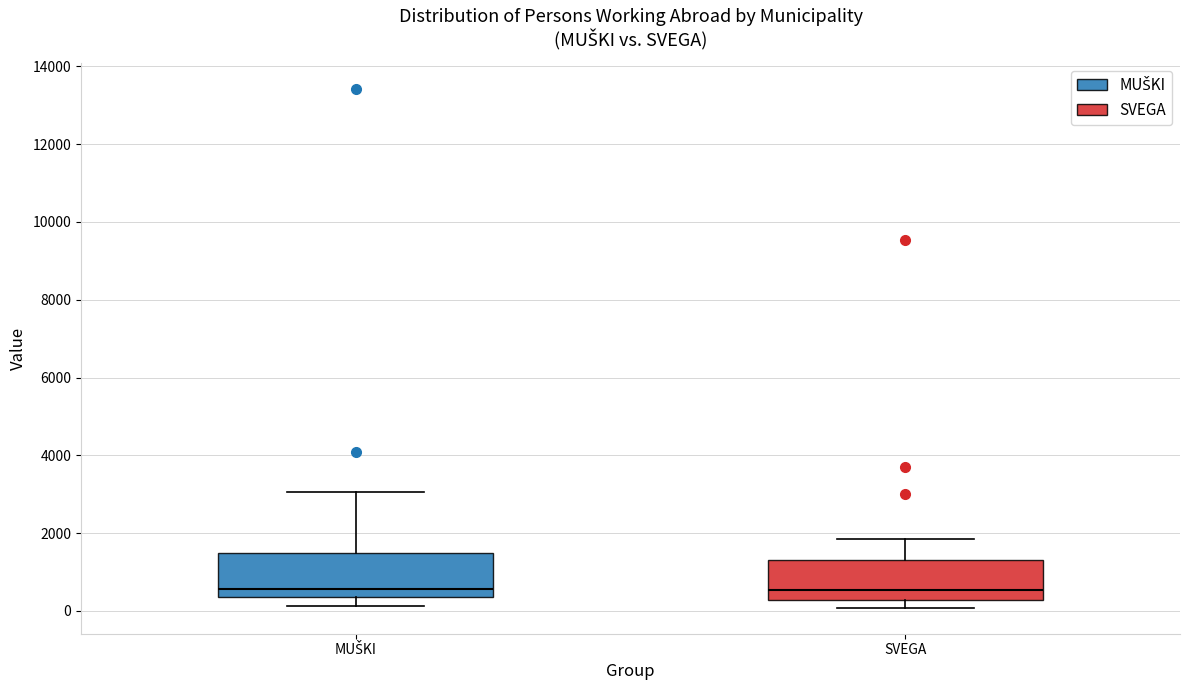

Where does the upper whisker of the box for SVEGA end on the y-axis? The values are not printed on the chart, so give them approximately, as read against the axis.

1800